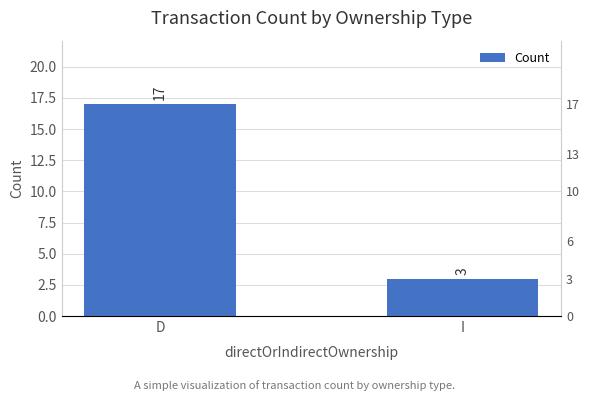

Reading right to left, what are all the values shown in this chart?

3	17